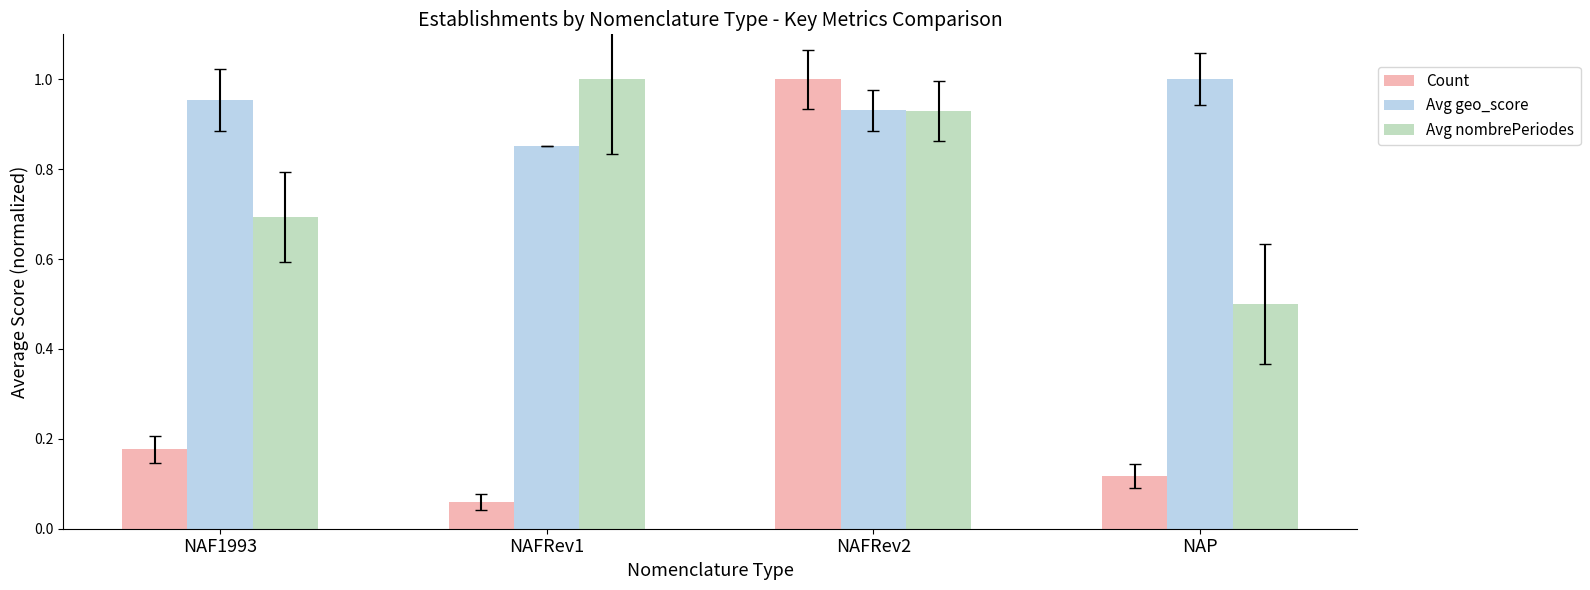

Which series has the largest range (max minus min)?

Count